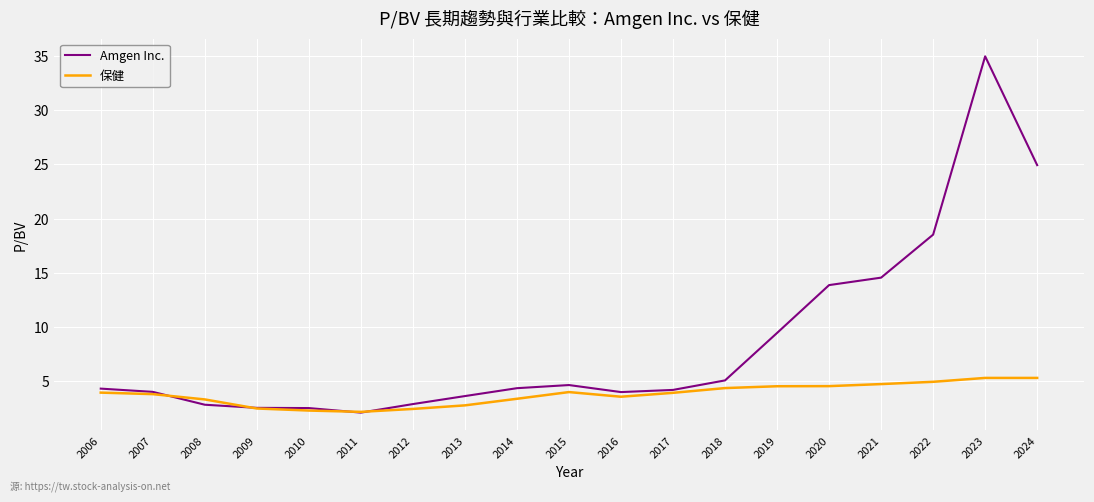

List the series in order of their overall mean, lowest first.

保健, Amgen Inc.